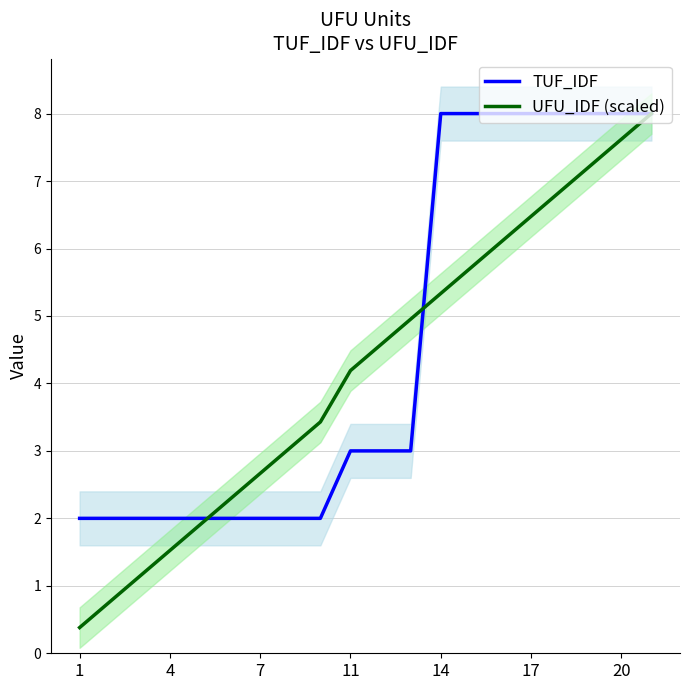

How many intersections are there between UFU_IDF (scaled) and TUF_IDF?

2